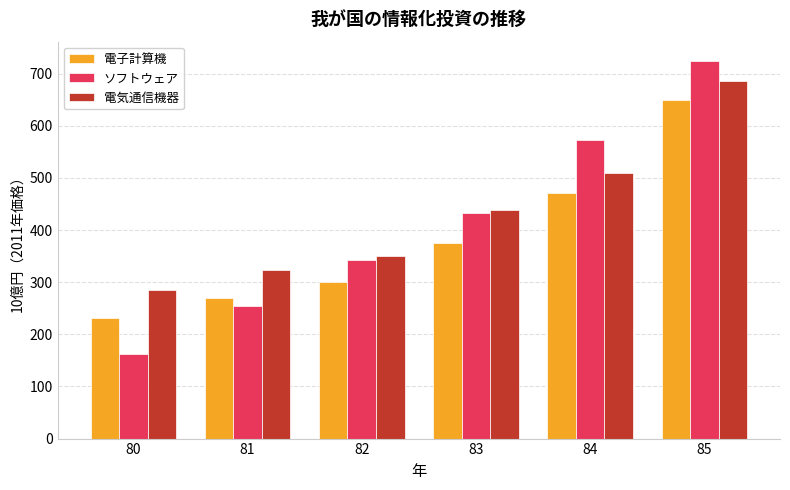

At how many categories does at least one series exceed 597?

1